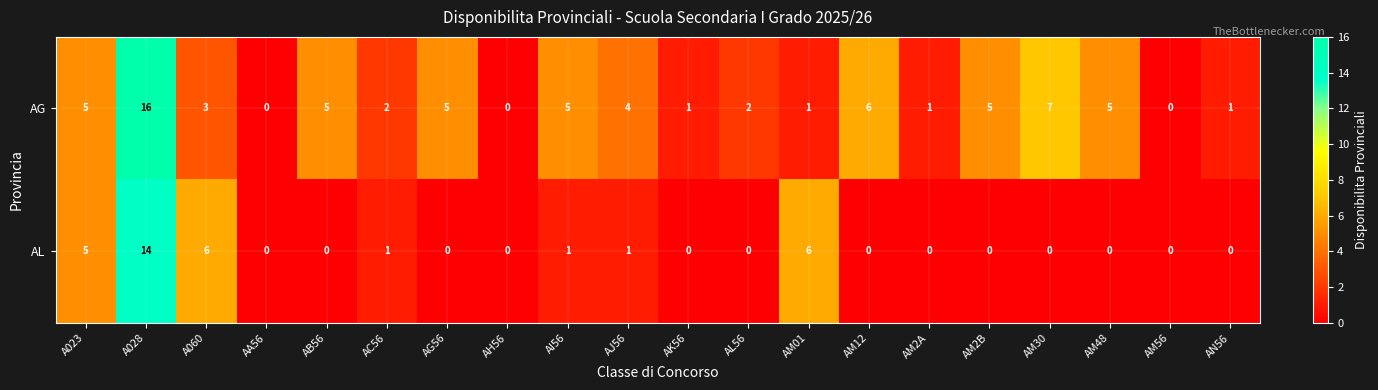

The value of AG at AG56 is 2. True or false?

False